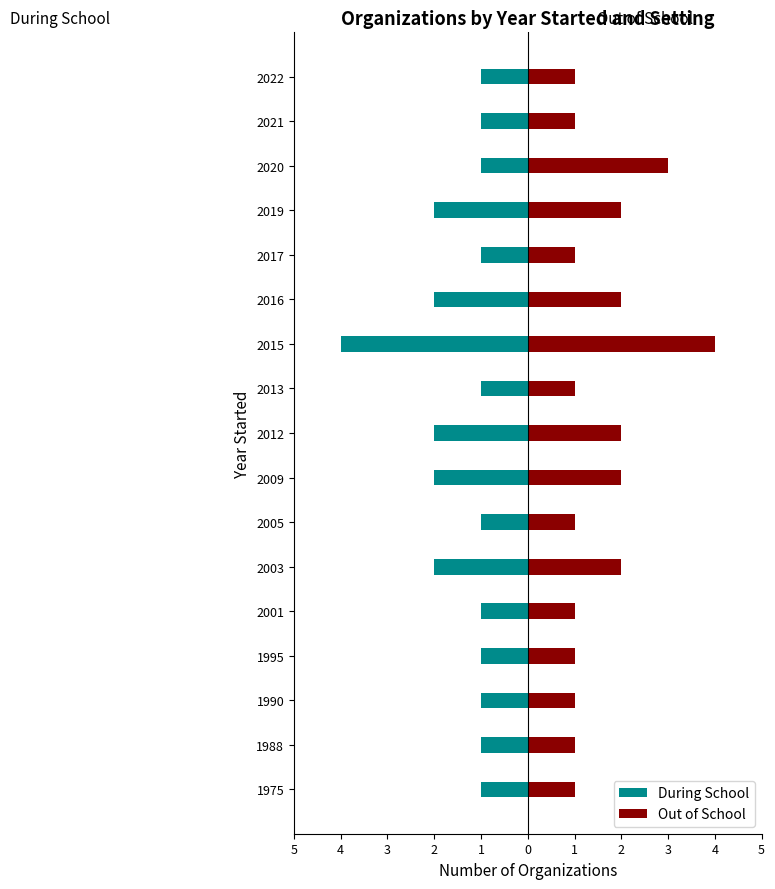

What is the difference between the maximum and minimum values in the During School series?

3